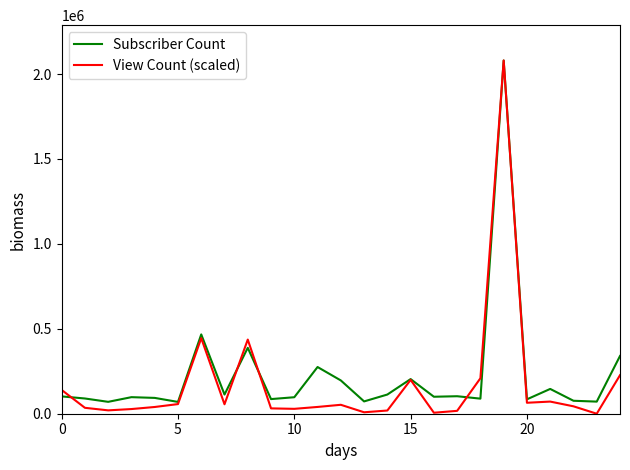

What is the maximum value for Subscriber Count?

2080000.0